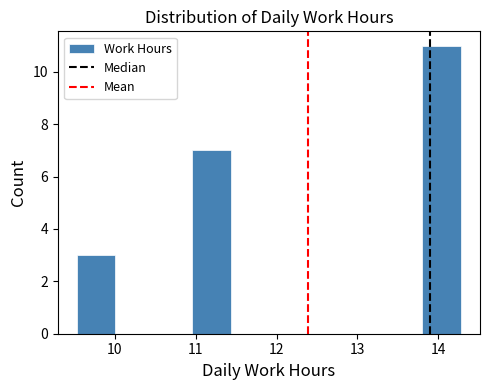

Reading left to right, transcribe this chart: for each bar, give the range it covers on the x-axis and its height. Neither the bar edges nor the heights are printed on the chart, so give them approximately, as read against the axes.

9.5 to 10.0: 3
10.0 to 10.5: 0
10.5 to 11.0: 0
11.0 to 11.4: 7
11.4 to 11.9: 0
11.9 to 12.4: 0
12.4 to 12.9: 0
12.9 to 13.3: 0
13.3 to 13.8: 0
13.8 to 14.3: 11